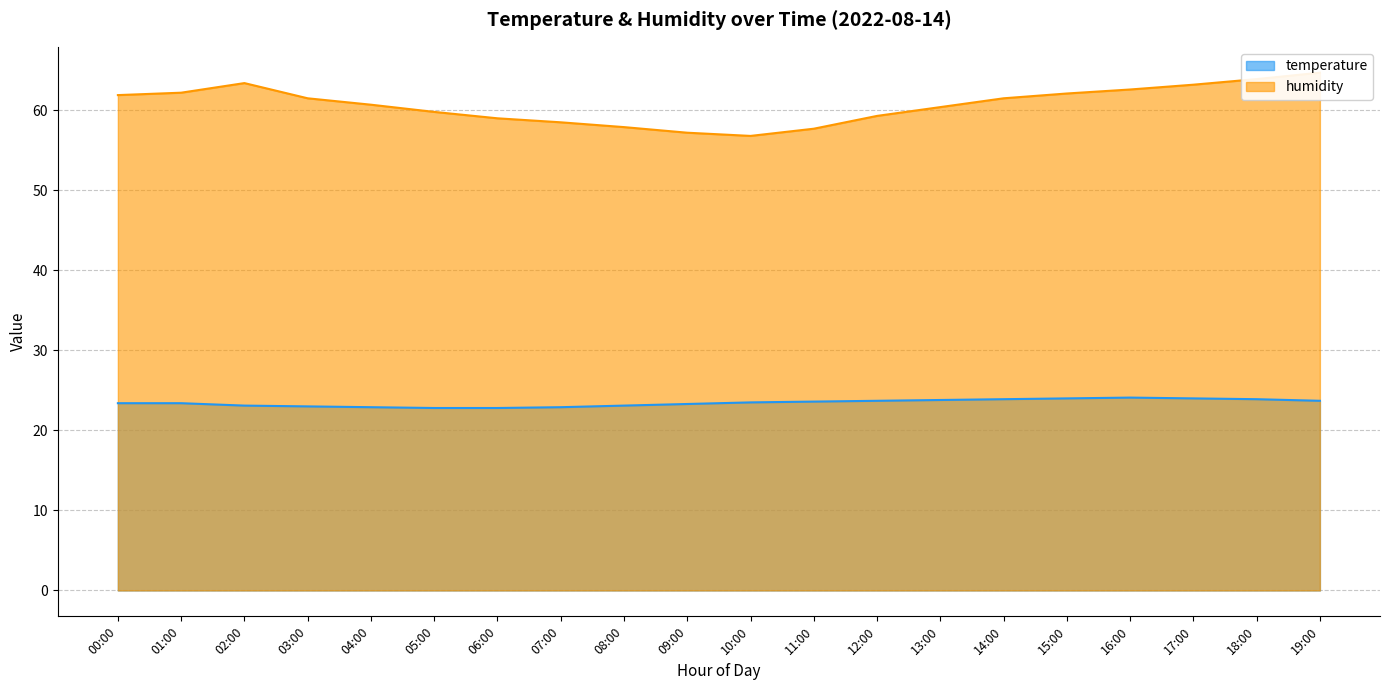

What position from the left is 17:00?

18